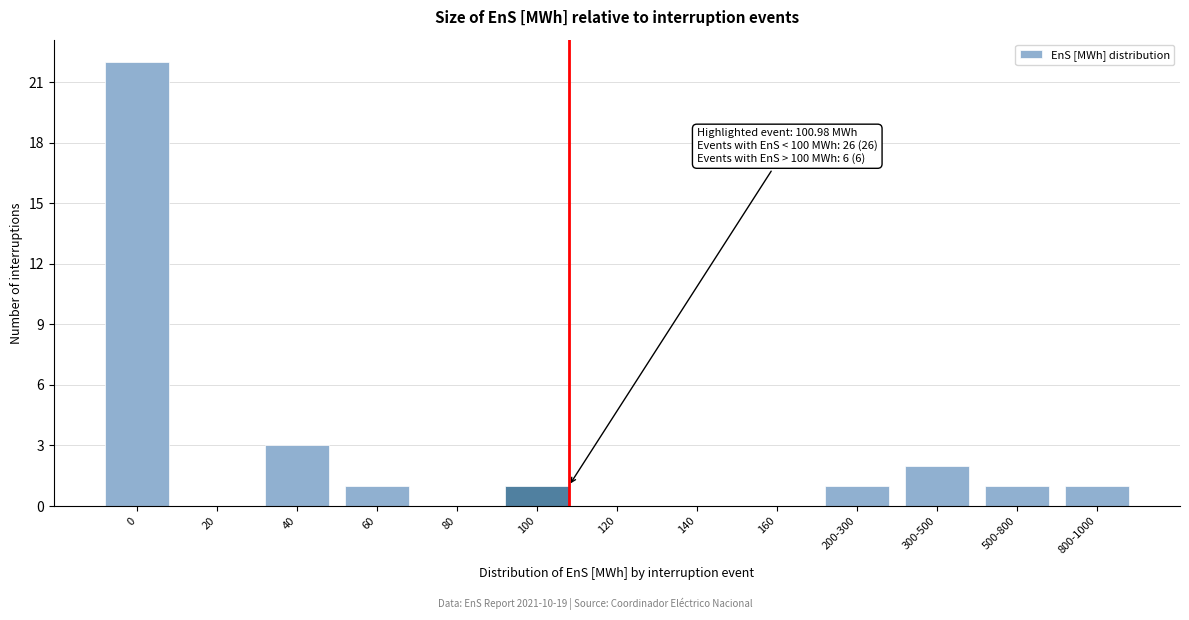

Reading left to right, transcribe all the data shown in this chart.

0=22	20=0	40=3	60=1	80=0	100=1	120=0	140=0	160=0	200-300=1	300-500=2	500-800=1	800-1000=1